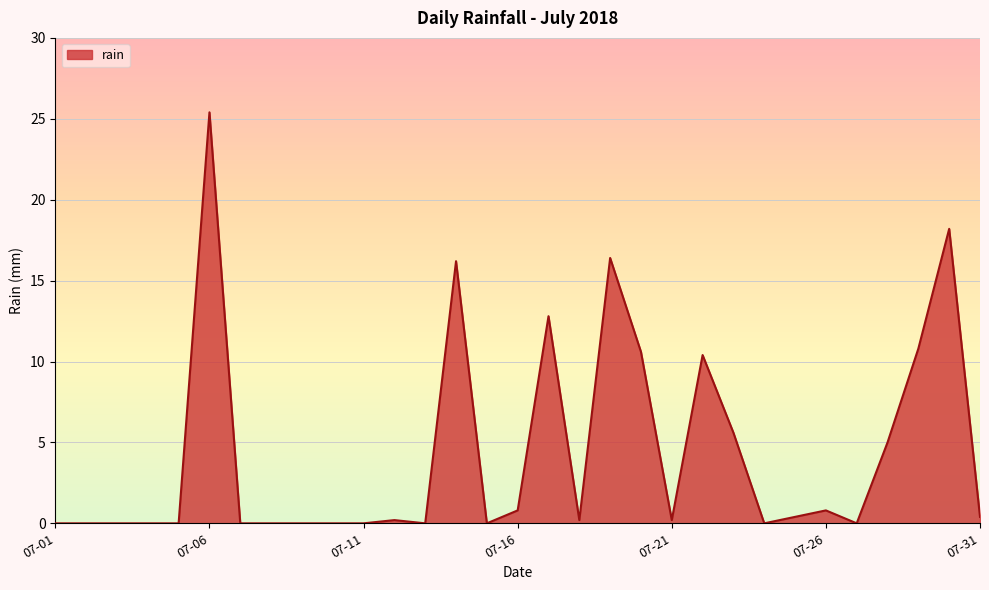

What is the difference between the maximum and minimum values?

25.4